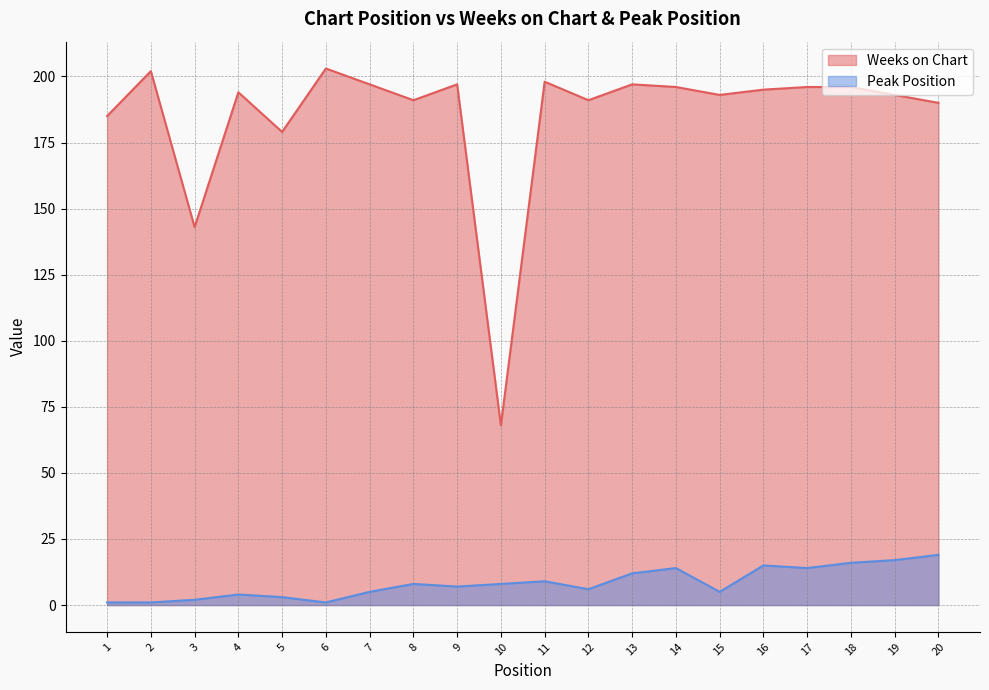

Which label corresponds to the smallest value in the chart?

1